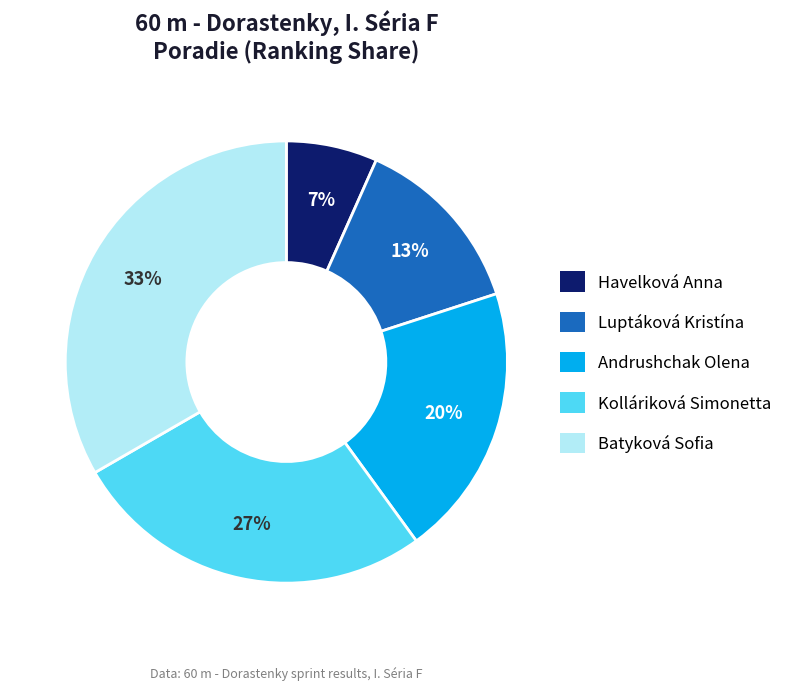

Is the sum of Havelková Anna and Kolláriková Simonetta greater than half?

No